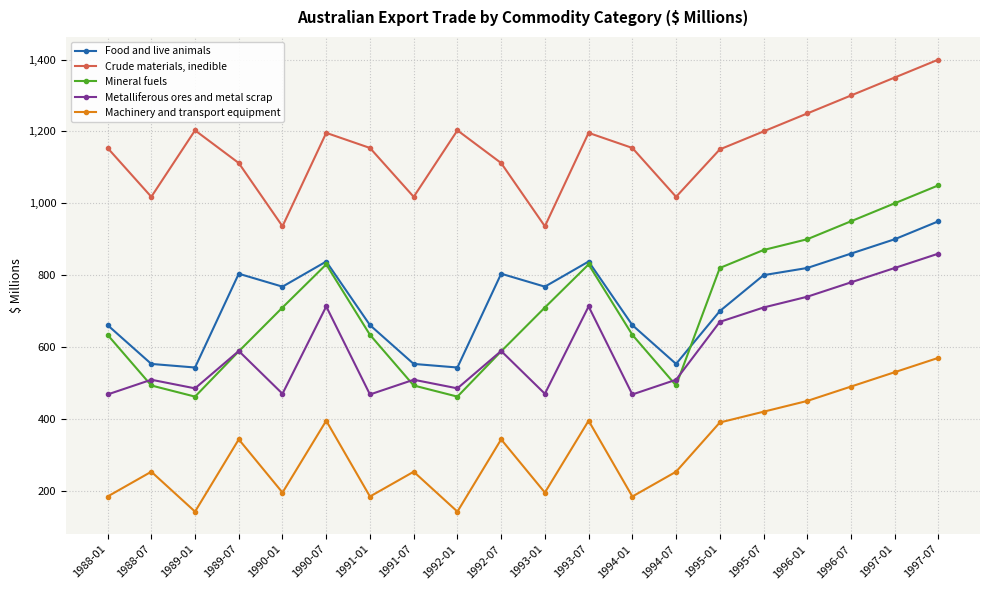

What is the difference between the Metalliferous ores and metal scrap values at 1993-01 and 1993-07?

243